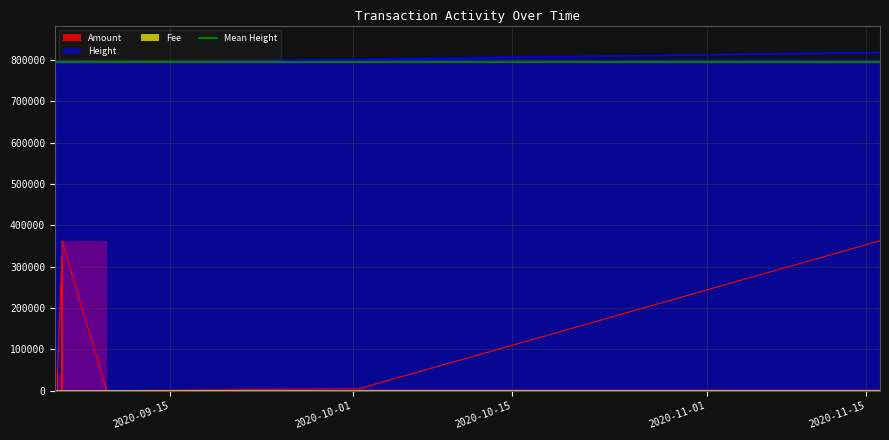

What is the difference between the highest and lowest values at 2020-09-05 13:12:41?

792408.0